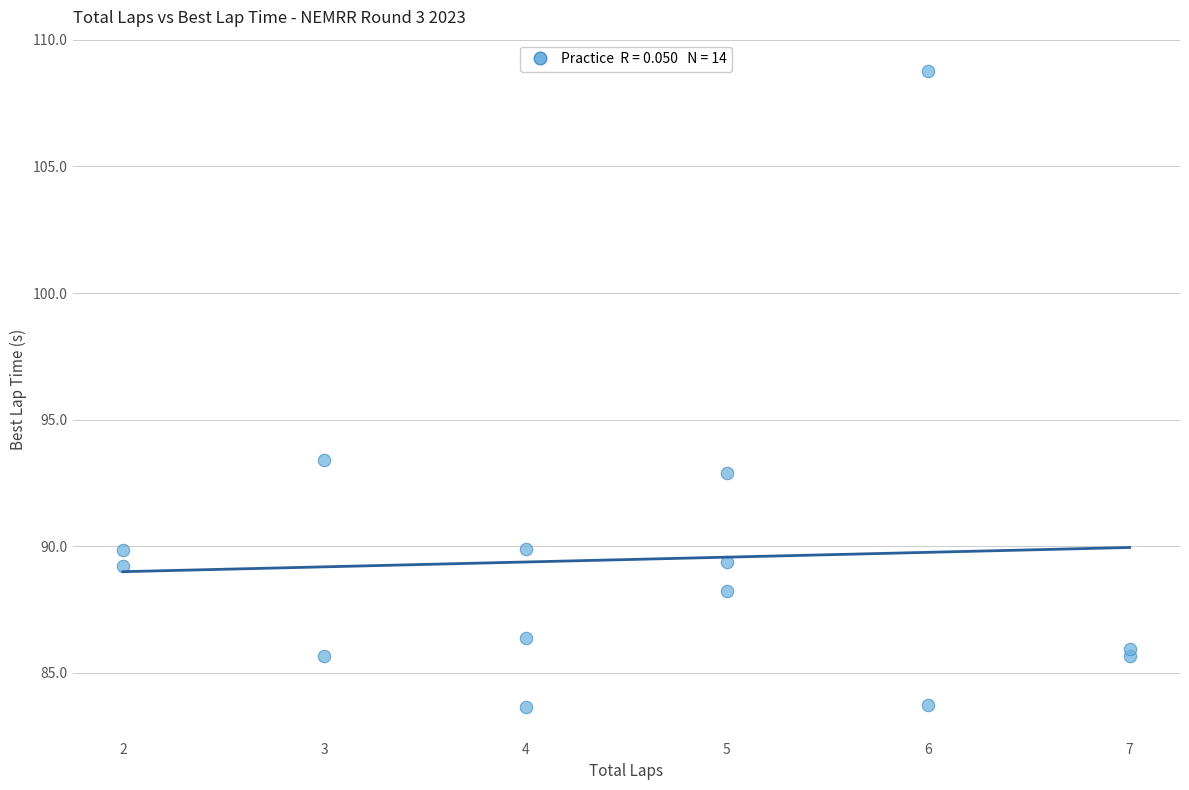

What Y value in the scatter plot is closest to 96?

93.4